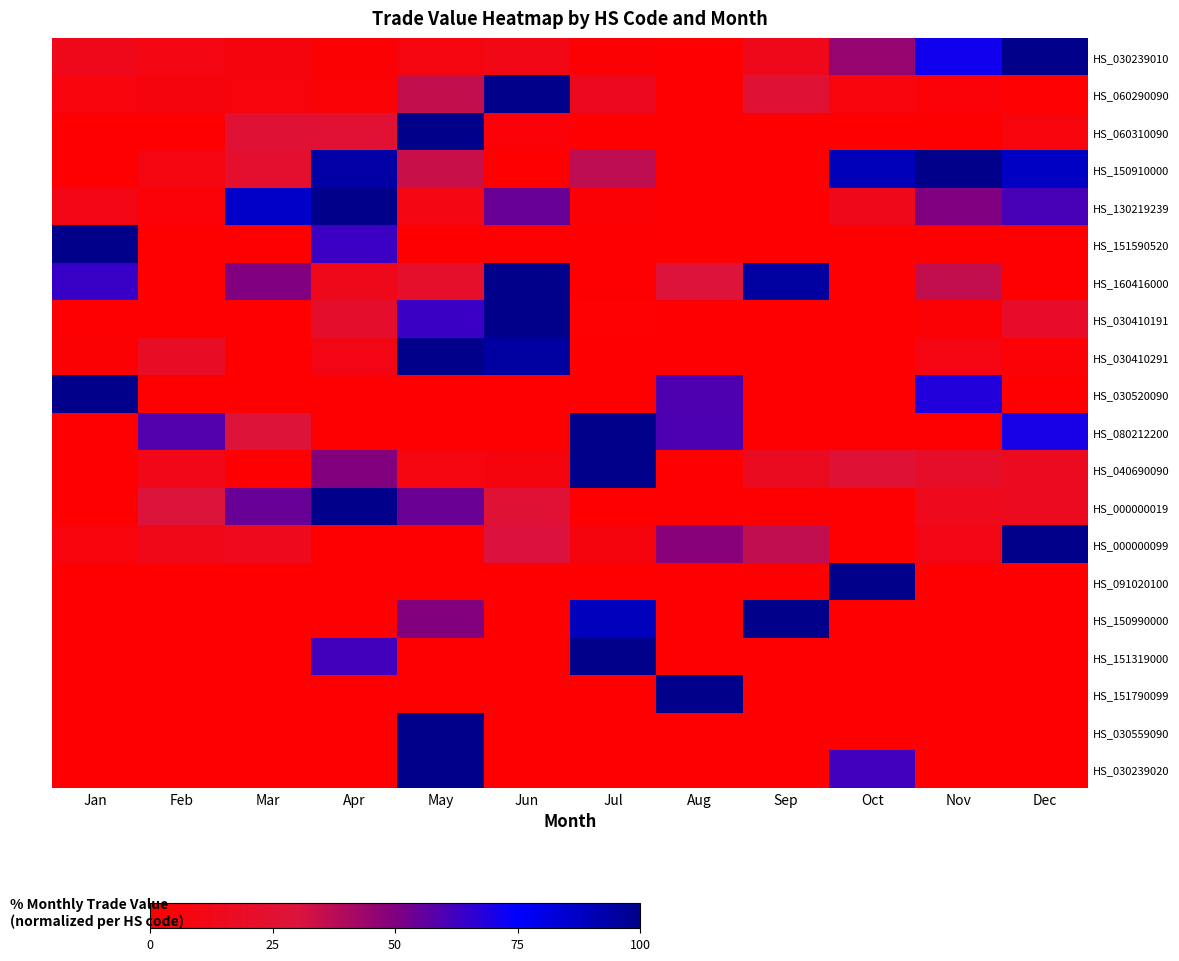

Rank the series at Apr from lowest to highest value.

HS_030520090, HS_080212200, HS_000000099, HS_091020100, HS_150990000, HS_151790099, HS_030559090, HS_030239020, HS_030239010, HS_060290090, HS_030410291, HS_160416000, HS_030410191, HS_060310090, HS_040690090, HS_151319000, HS_151590520, HS_150910000, HS_130219239, HS_000000019